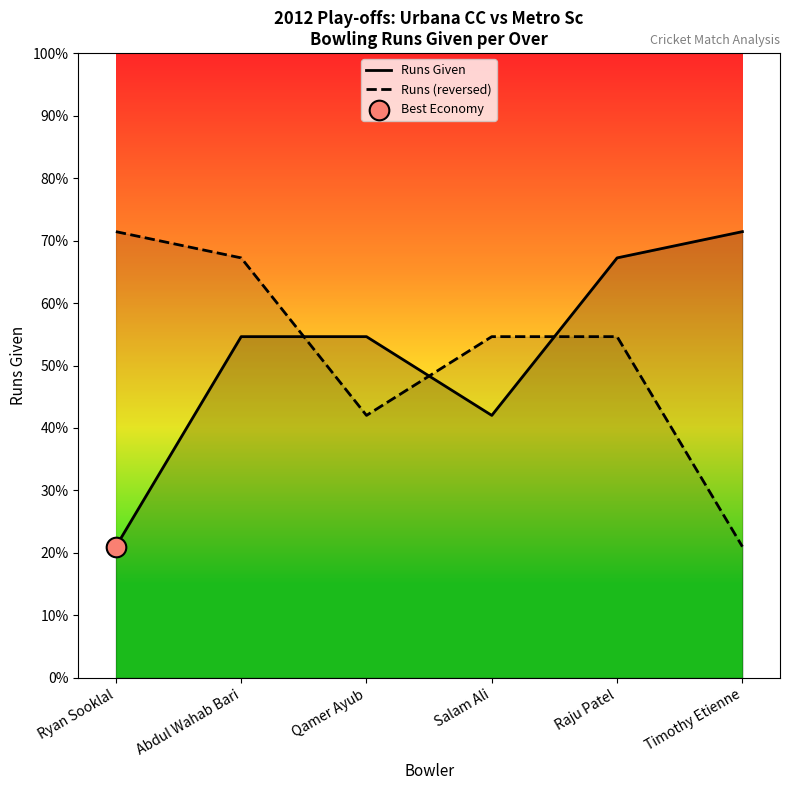

Which series has the widest spread of Y values?

Runs Given